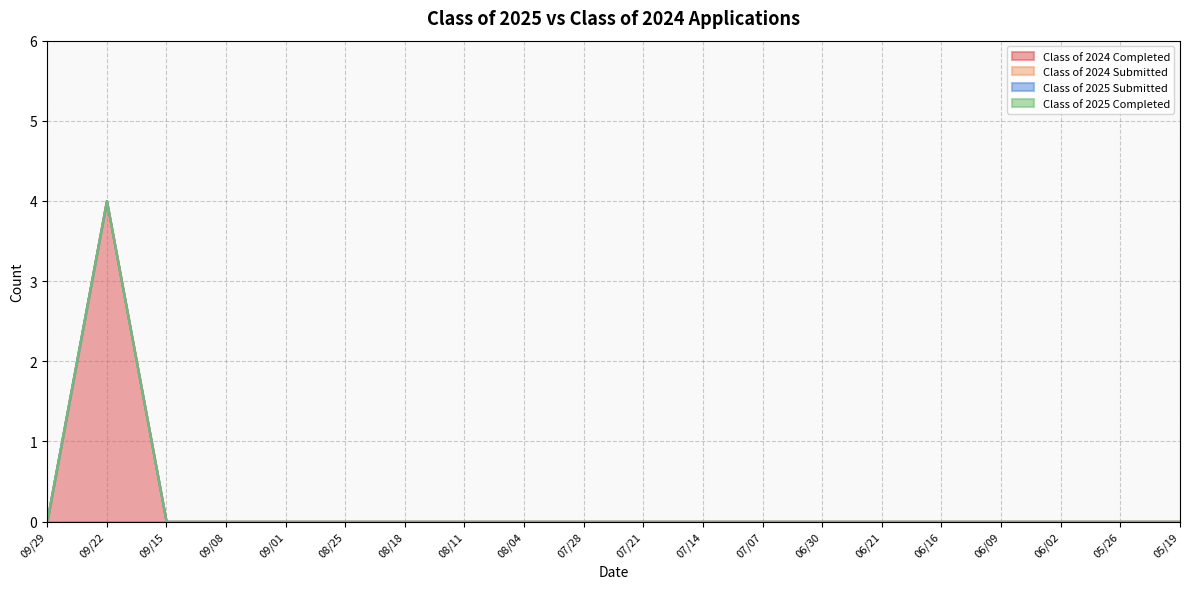

True or false: Class of 2024 Submitted and Class of 2024 Completed cross at least once.

False